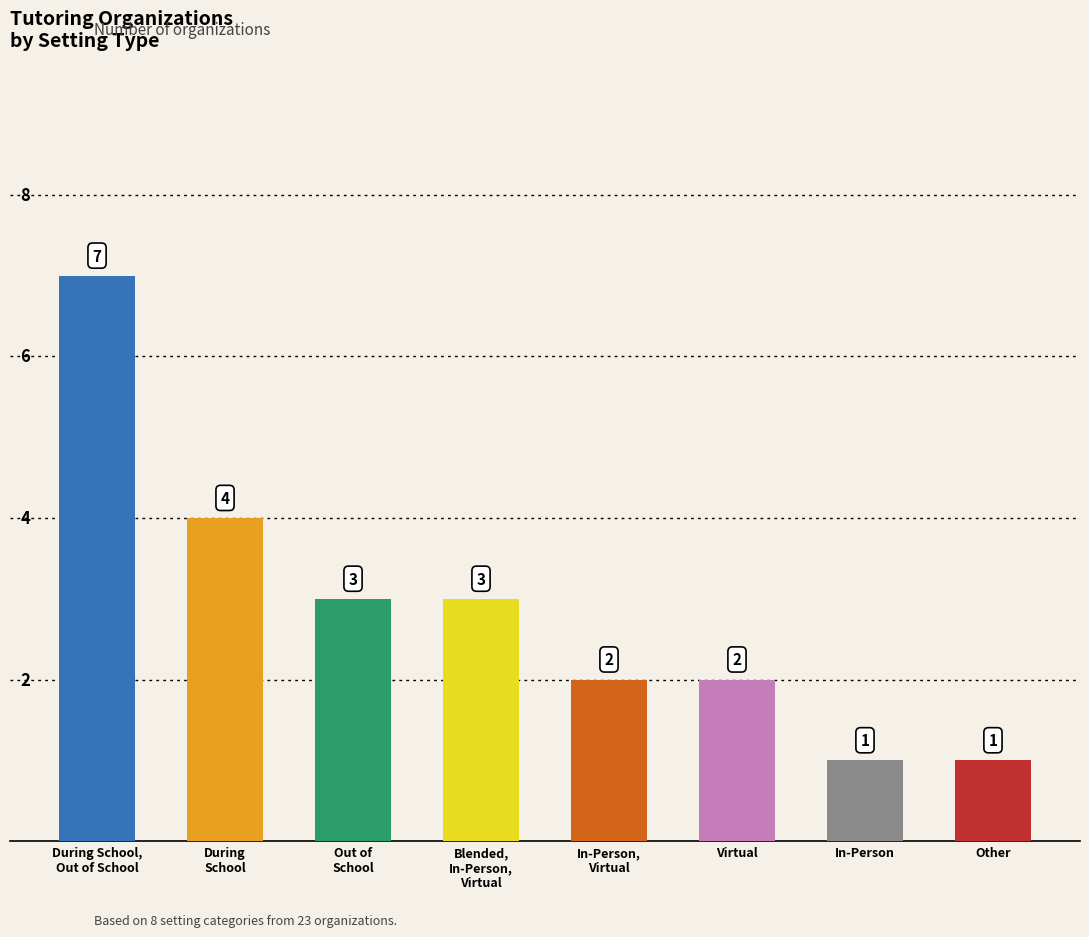

At which label is the value closest to 4?

During School